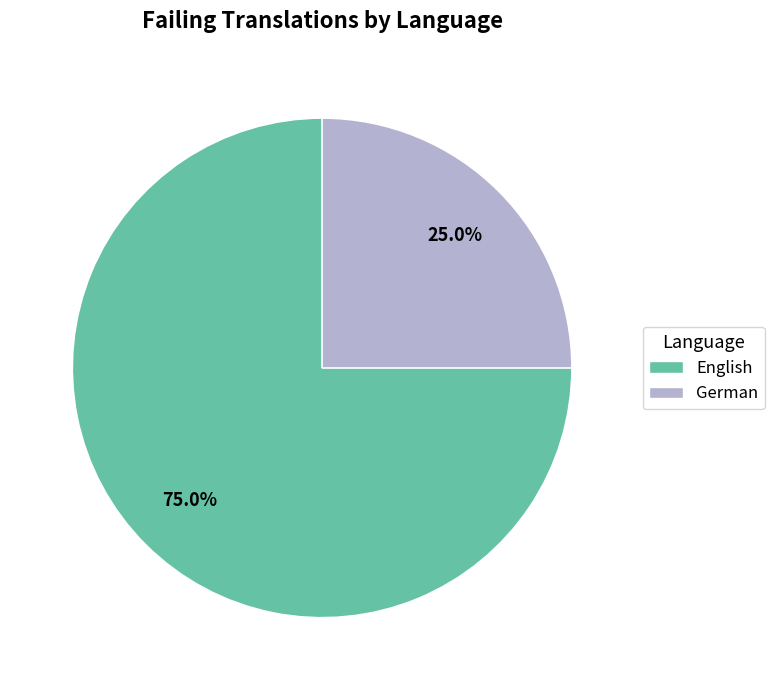

Is there a majority slice in this chart?

Yes